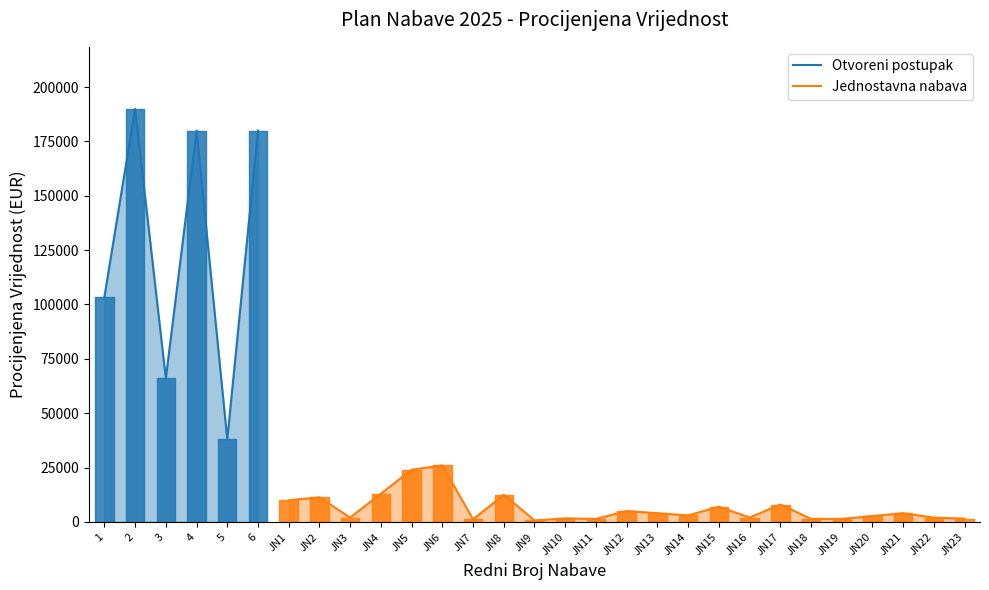

At which category is the sum across all series the highest?

2